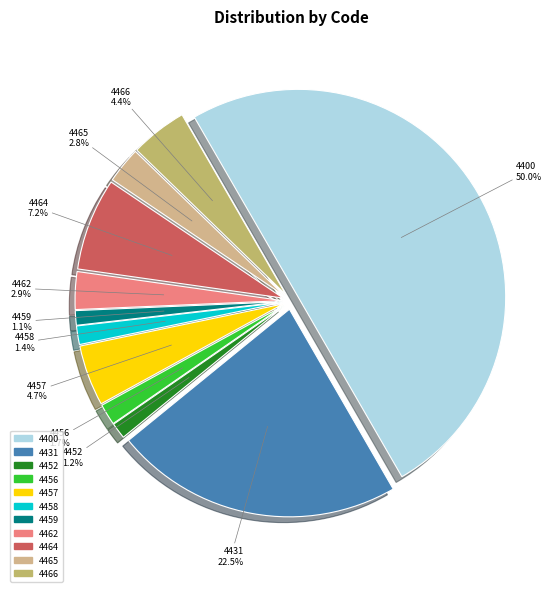

Is it true that 4452 is 1% of the pie?

True